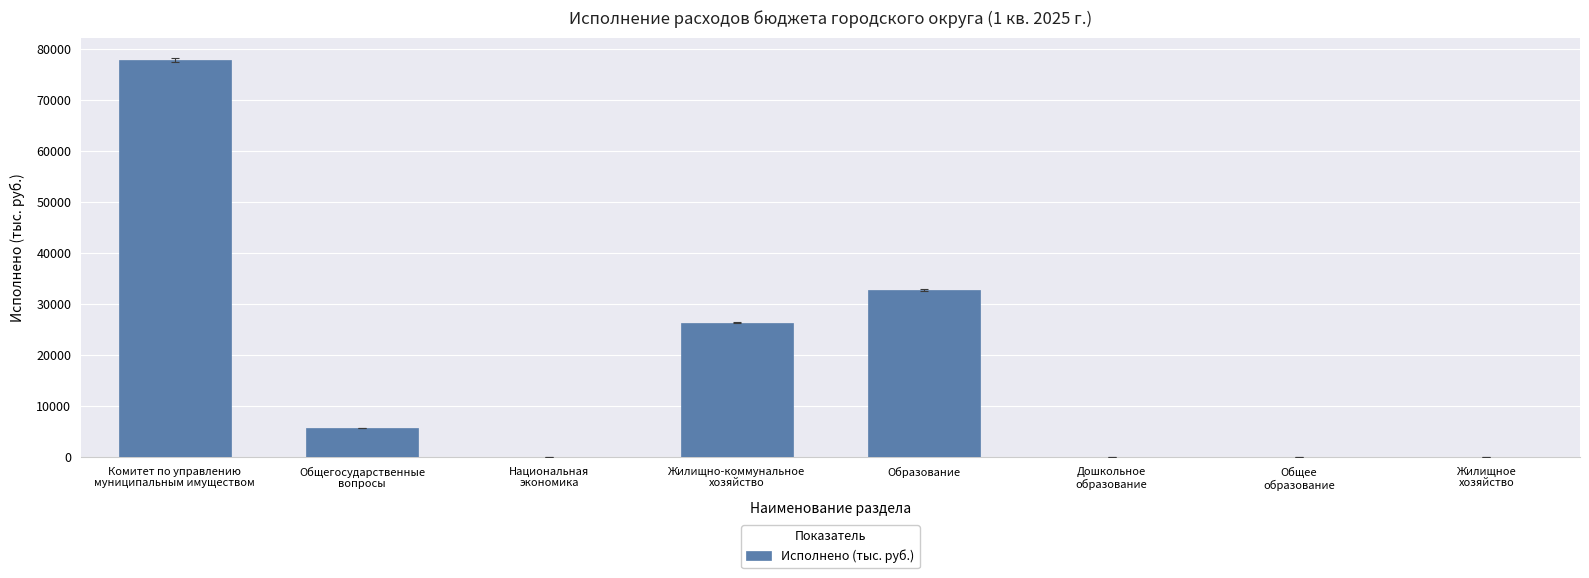

What is the greatest value displayed?

77900.3